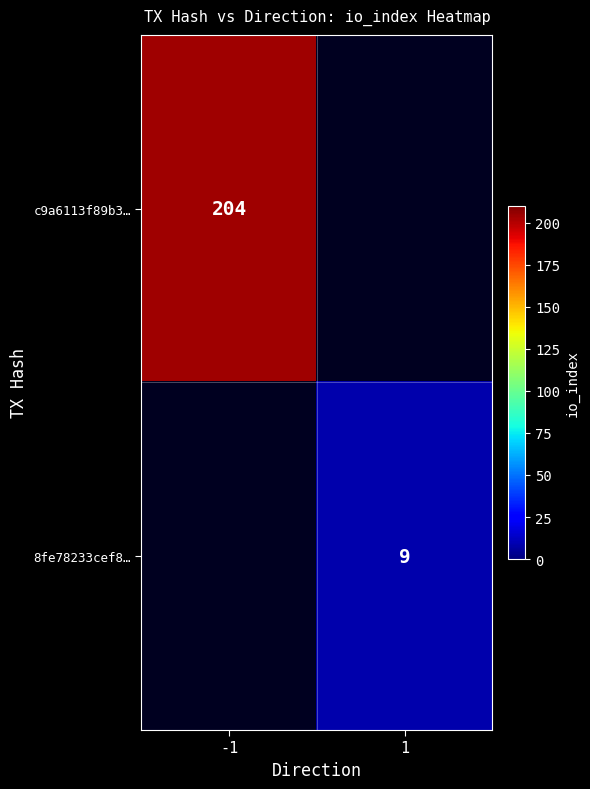

What is the maximum value shown in the chart?

204